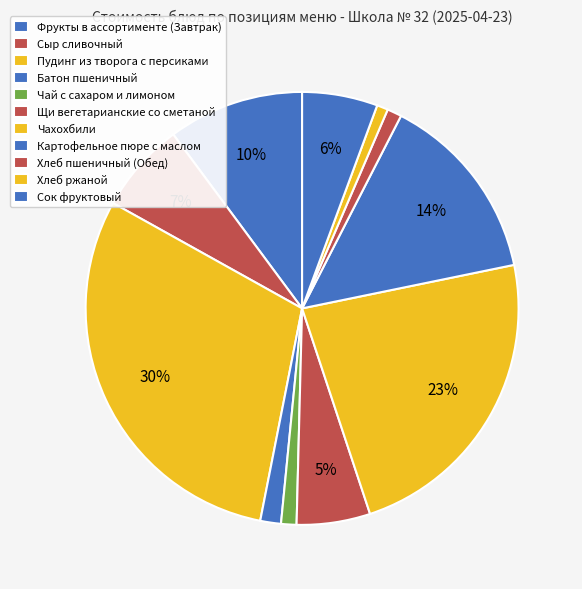

The Батон пшеничный slice represents 15% of the pie. True or false?

False